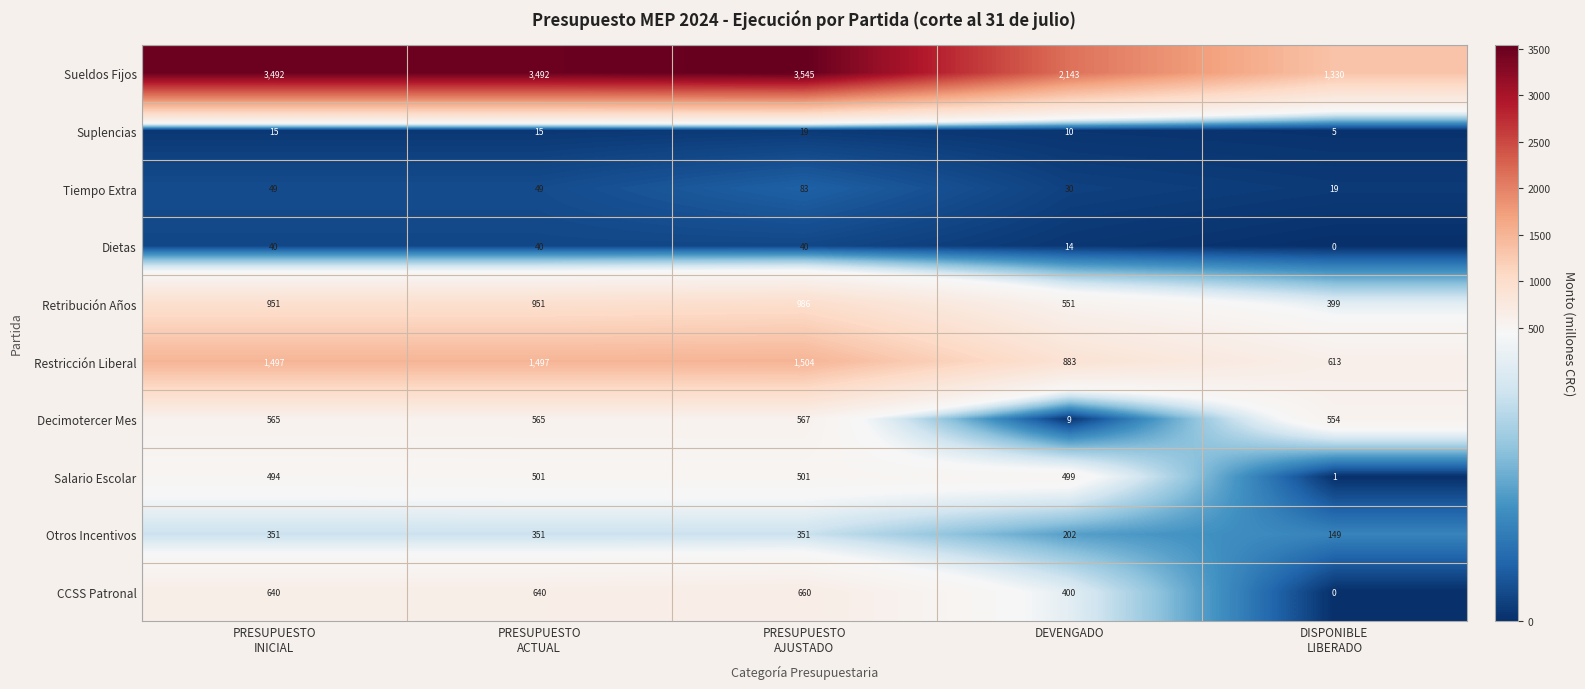

Between PRESUPUESTO
INICIAL and DEVENGADO, which series saw the biggest shift?

Sueldos Fijos